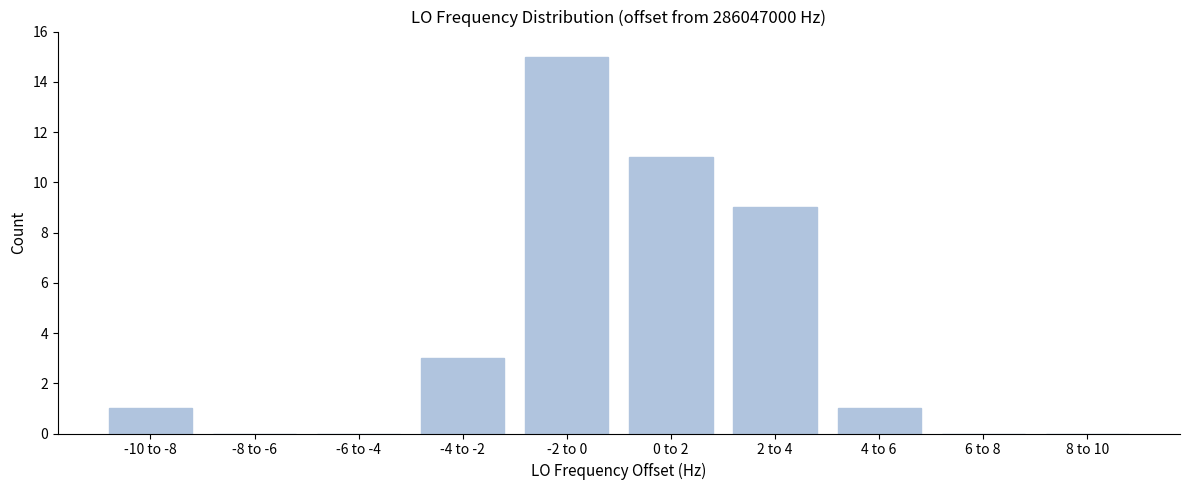

Reading right to left, transcribe all the data shown in this chart.

8 to 10=0	6 to 8=0	4 to 6=1	2 to 4=9	0 to 2=11	-2 to 0=15	-4 to -2=3	-6 to -4=0	-8 to -6=0	-10 to -8=1